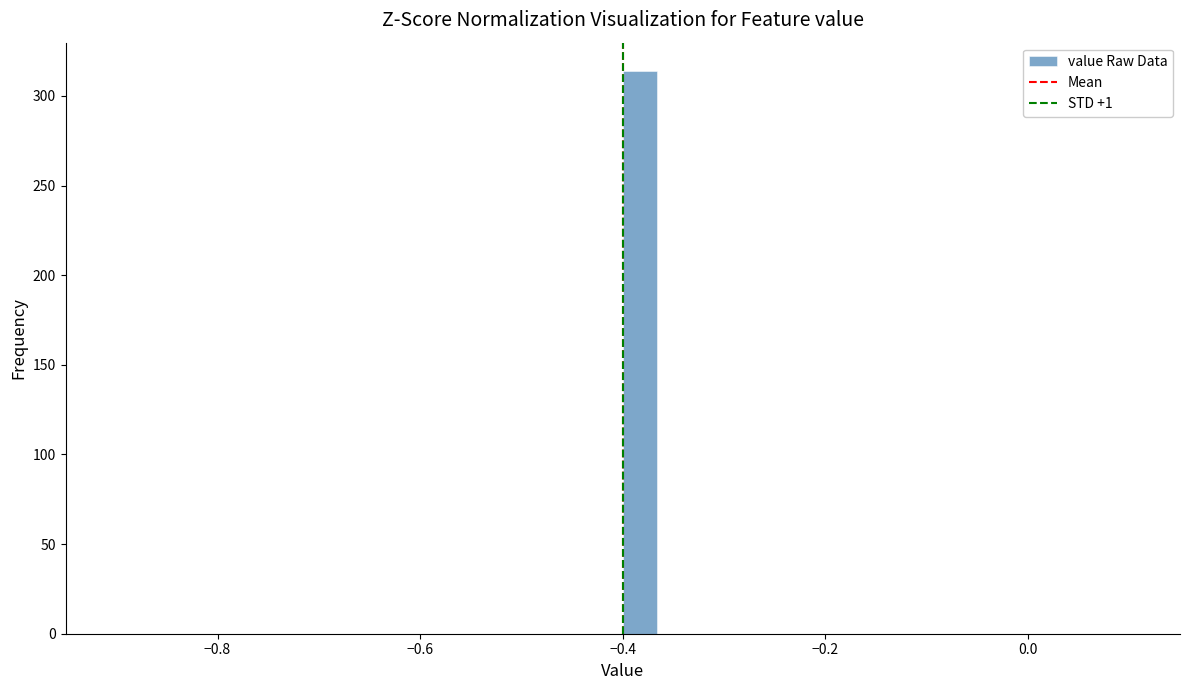

Read against the x-axis, roughly where is the centre of the tallest bar?

-0.38